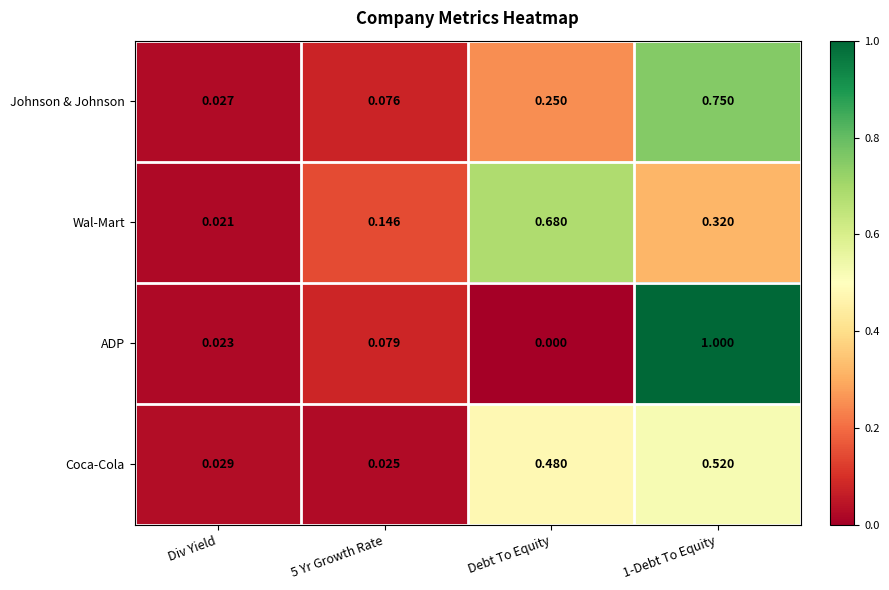

At which label is ADP closest to 0?

Debt To Equity